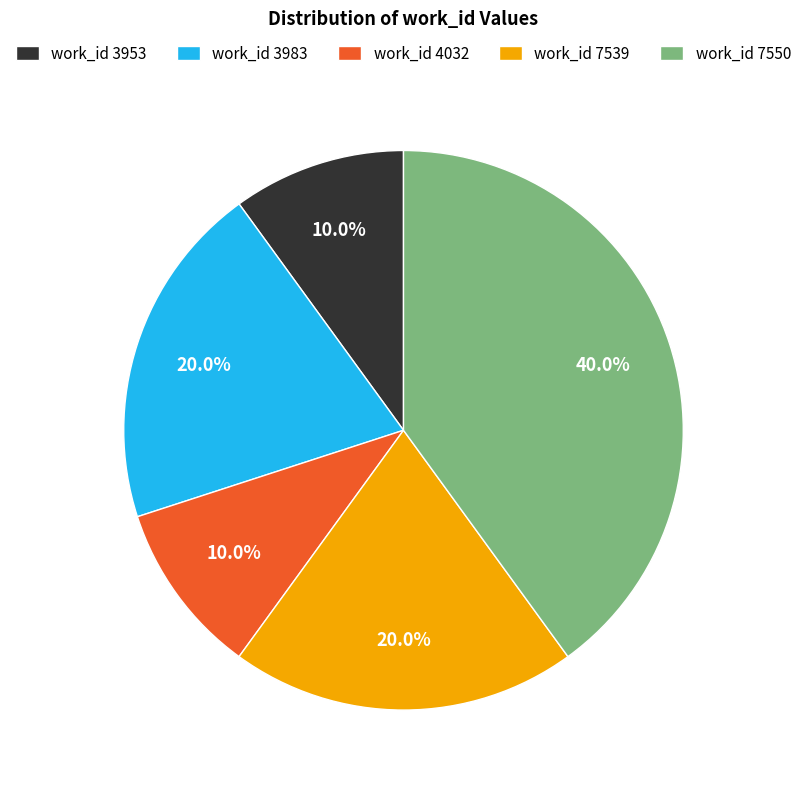

How many segments does this pie chart have?

5